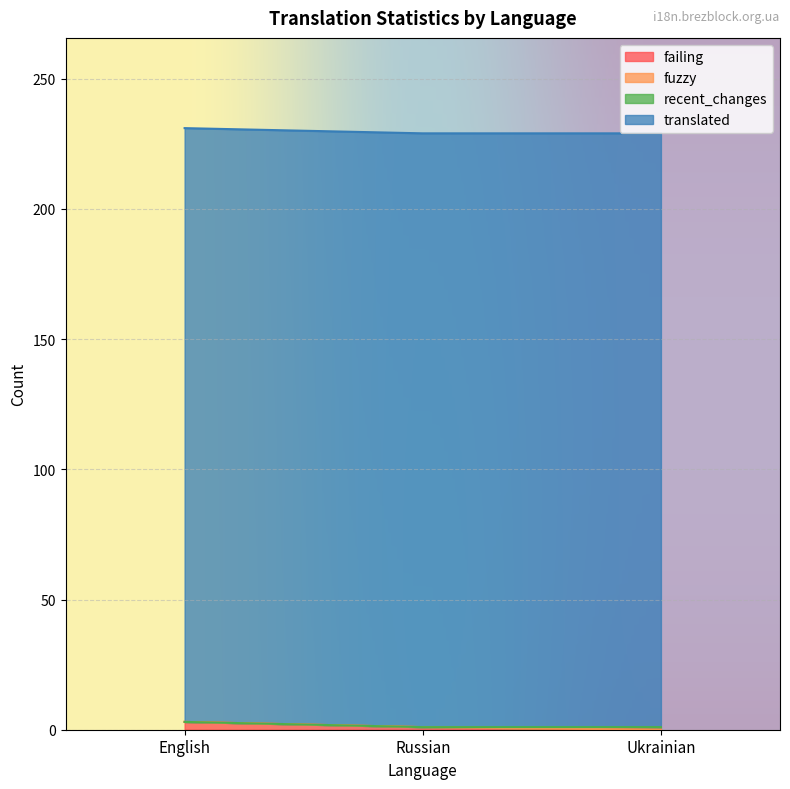

List the labels in order of translated value, smallest first.

English, Russian, Ukrainian